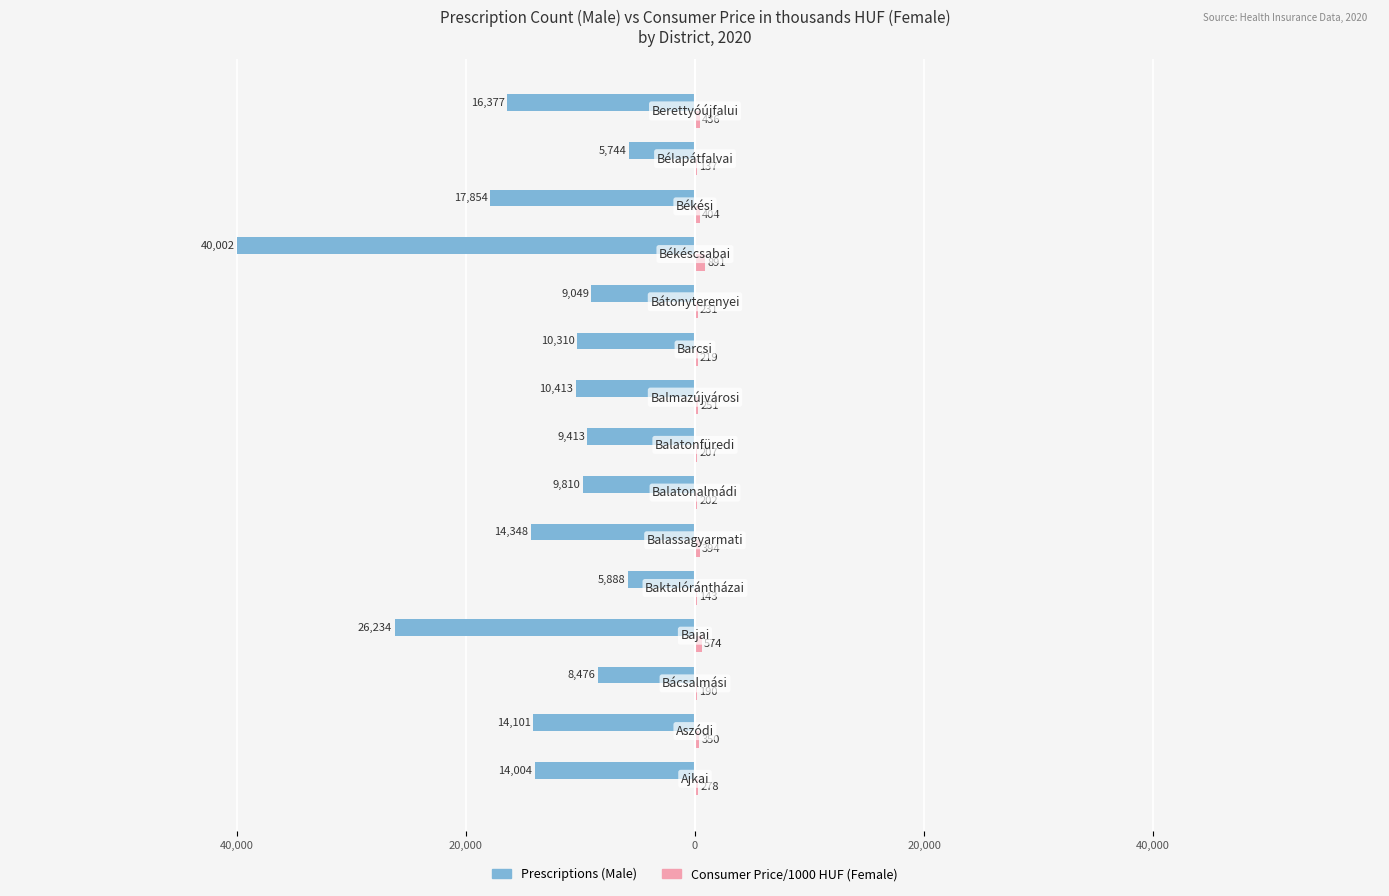

How many distinct data groups are displayed?

2